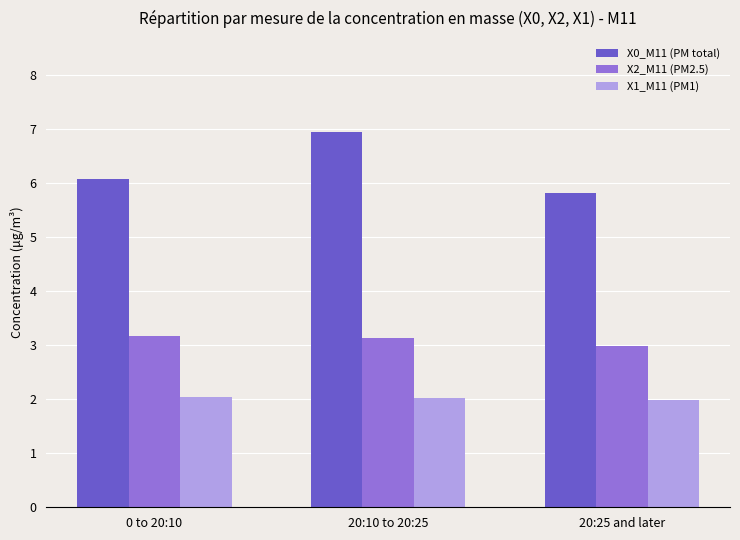

What are all the series names shown in the legend?

X0_M11 (PM total), X2_M11 (PM2.5), X1_M11 (PM1)